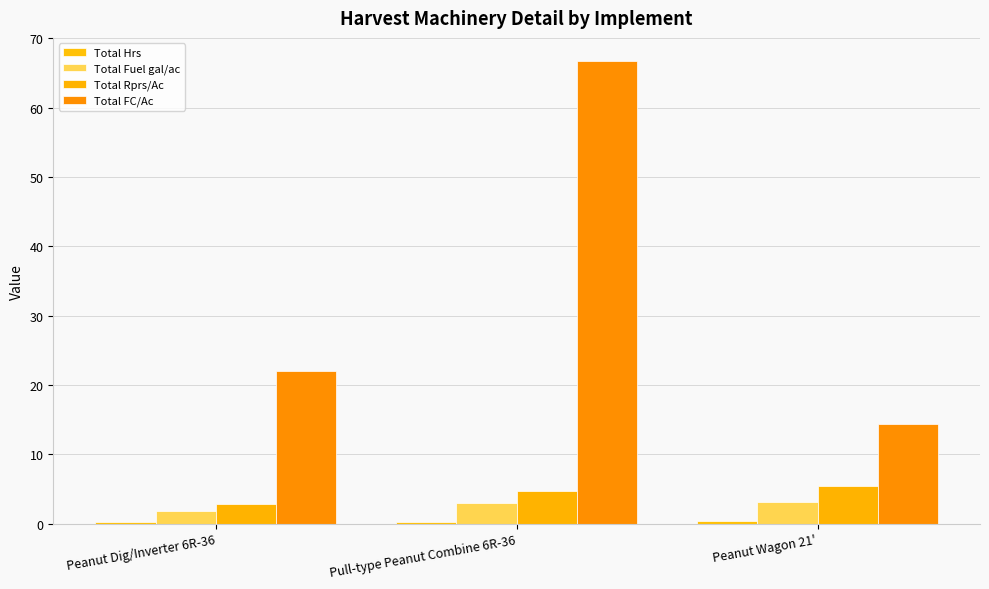

How many data points does each series have?

3